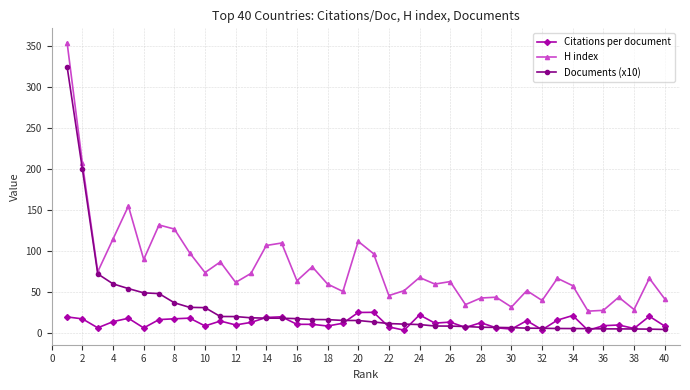

List the series in order of their peak value, lowest first.

Citations per document, Documents (x10), H index